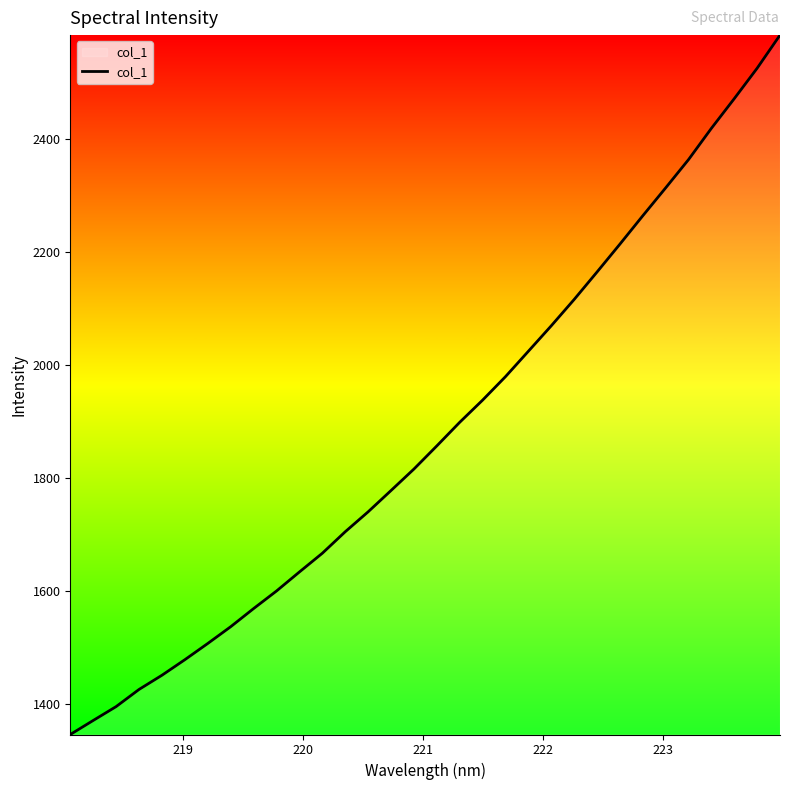

What is the difference between the maximum and minimum values?

1236.6